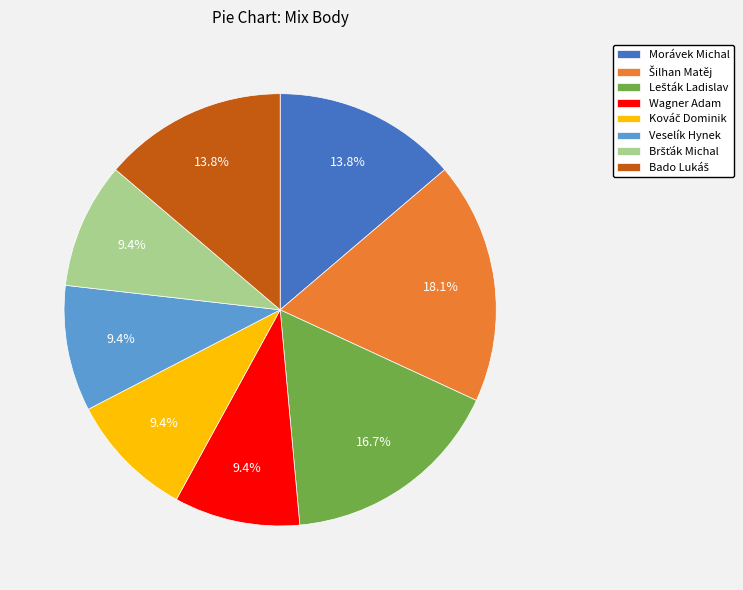

True or false: Morávek Michal accounts for 14% of the total.

True